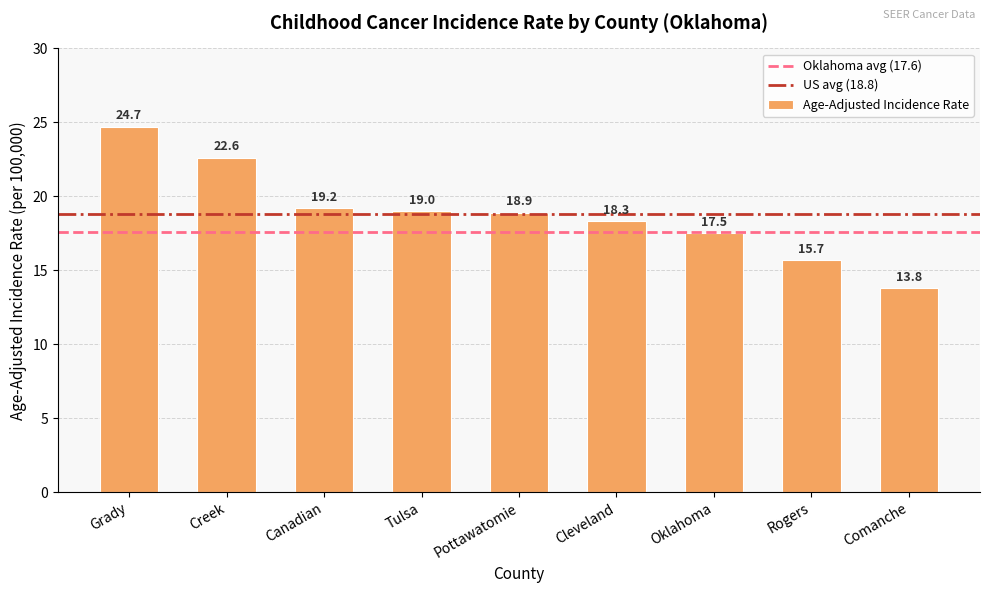

The chart shows a value of 15.7 at Rogers. True or false?

True